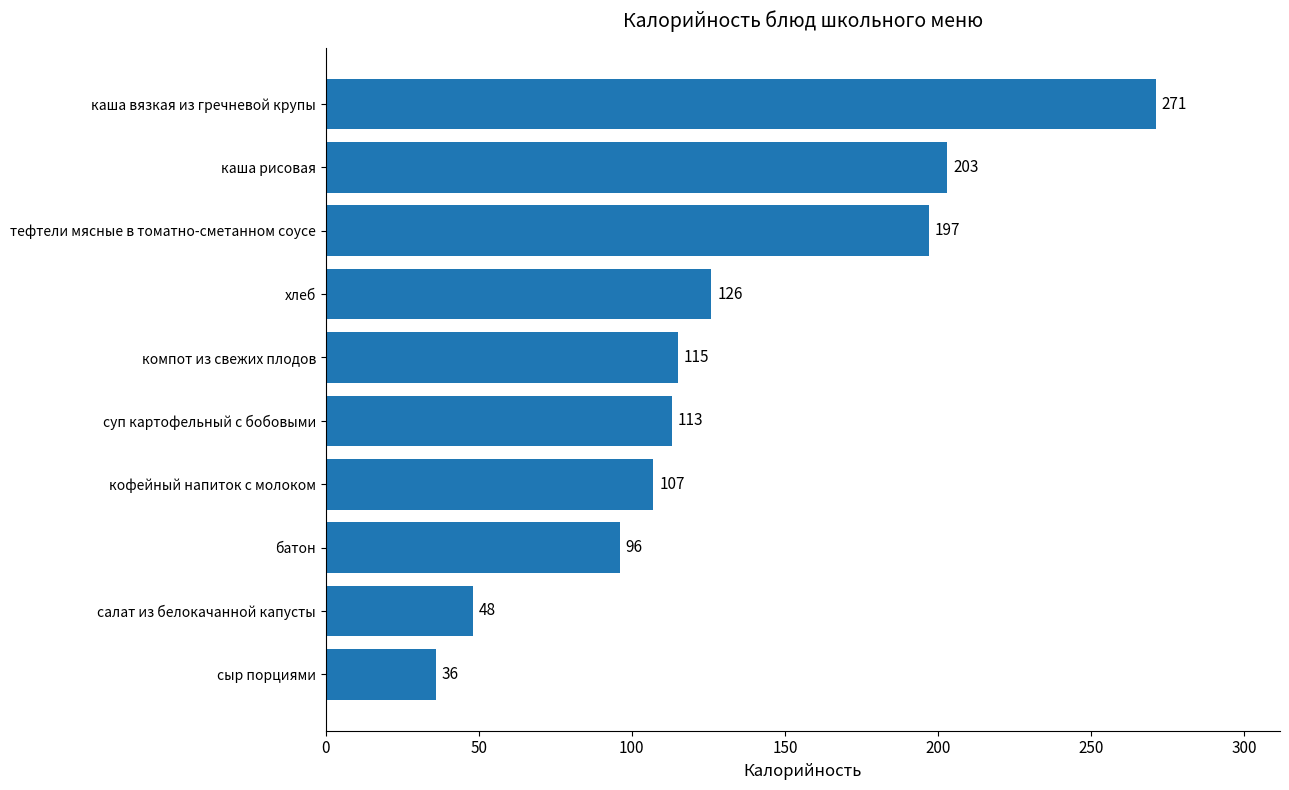

Is it true that the value at каша рисовая is 203?

True